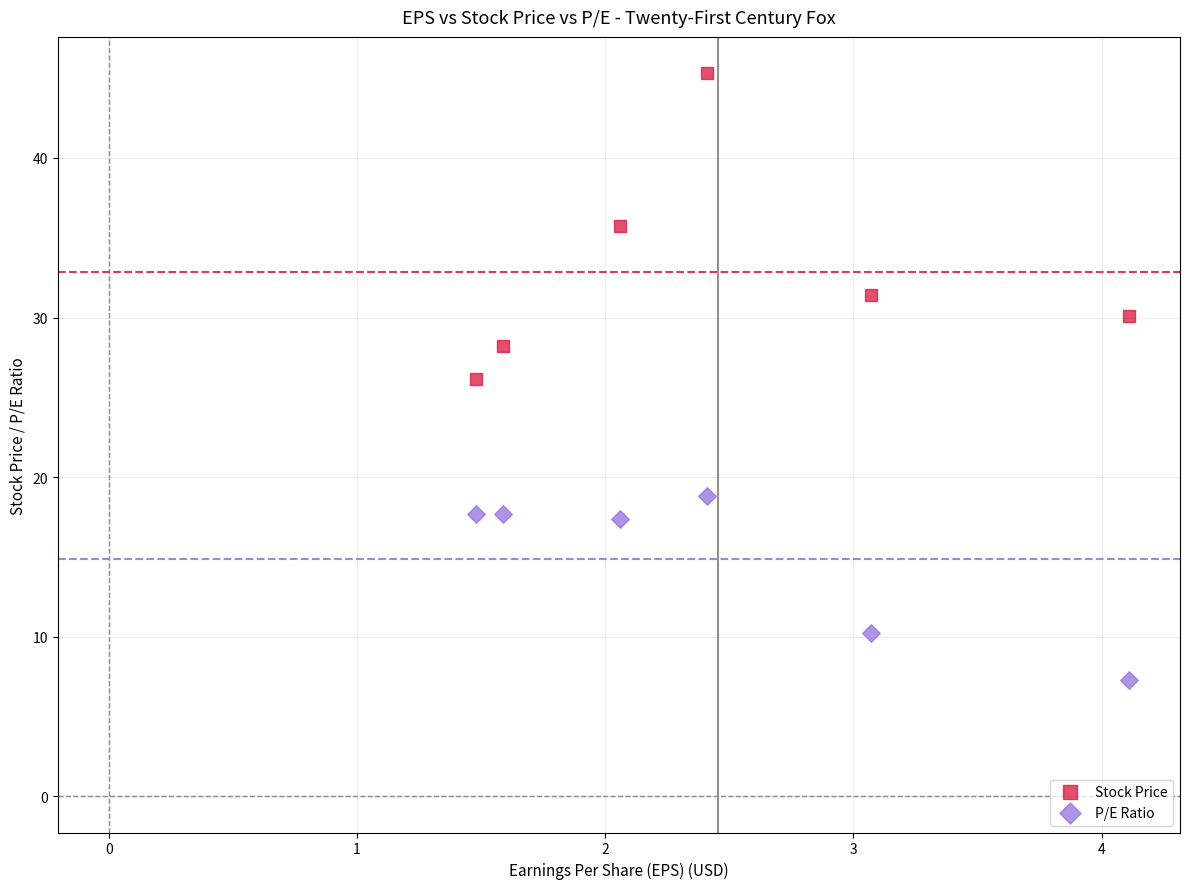

In the P/E Ratio series, what Y value is closest to 13?

10.2